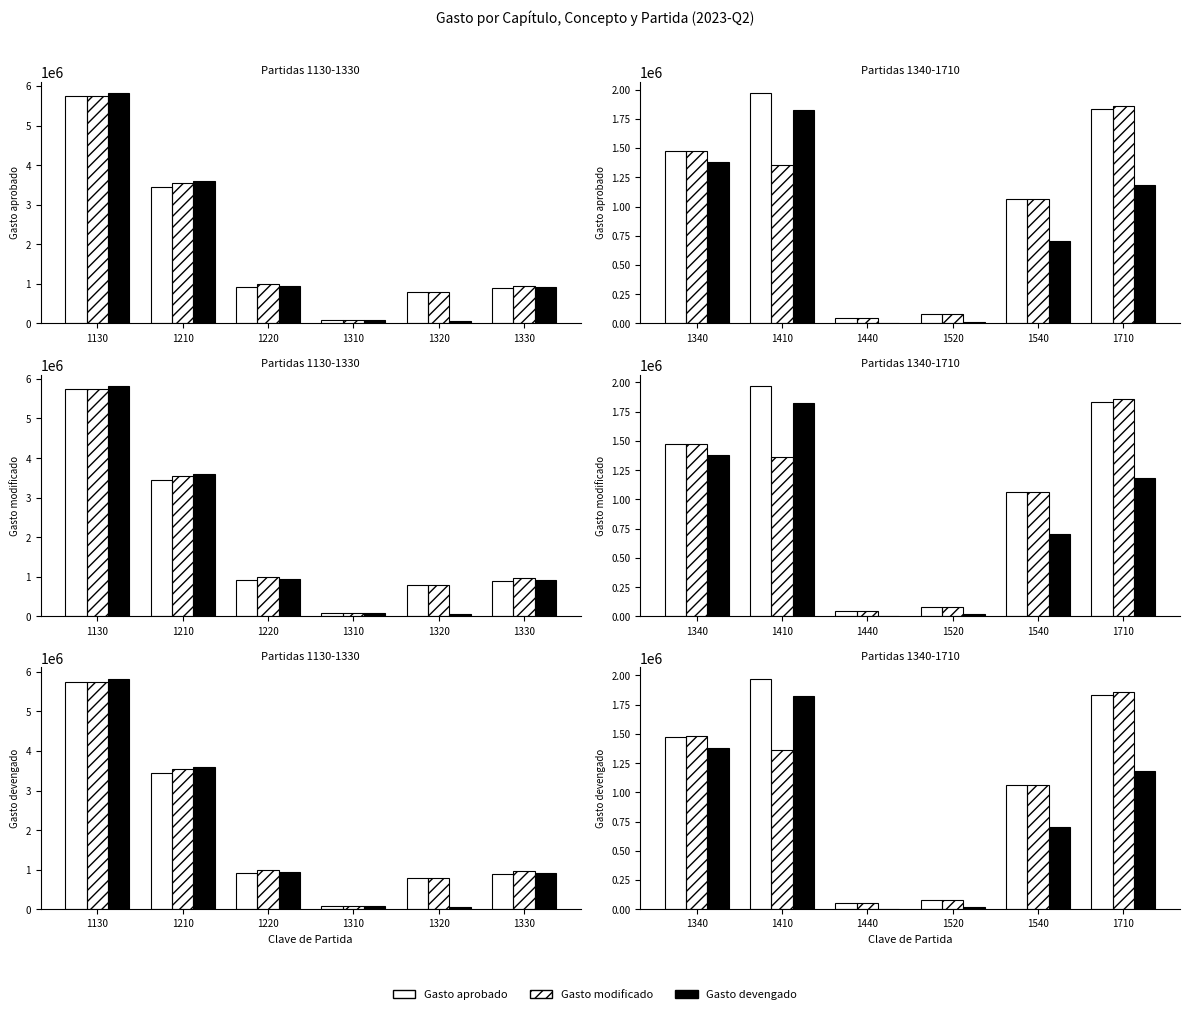

What is the value of the Gasto aprobado bar at the 3rd from the left?

49700.0